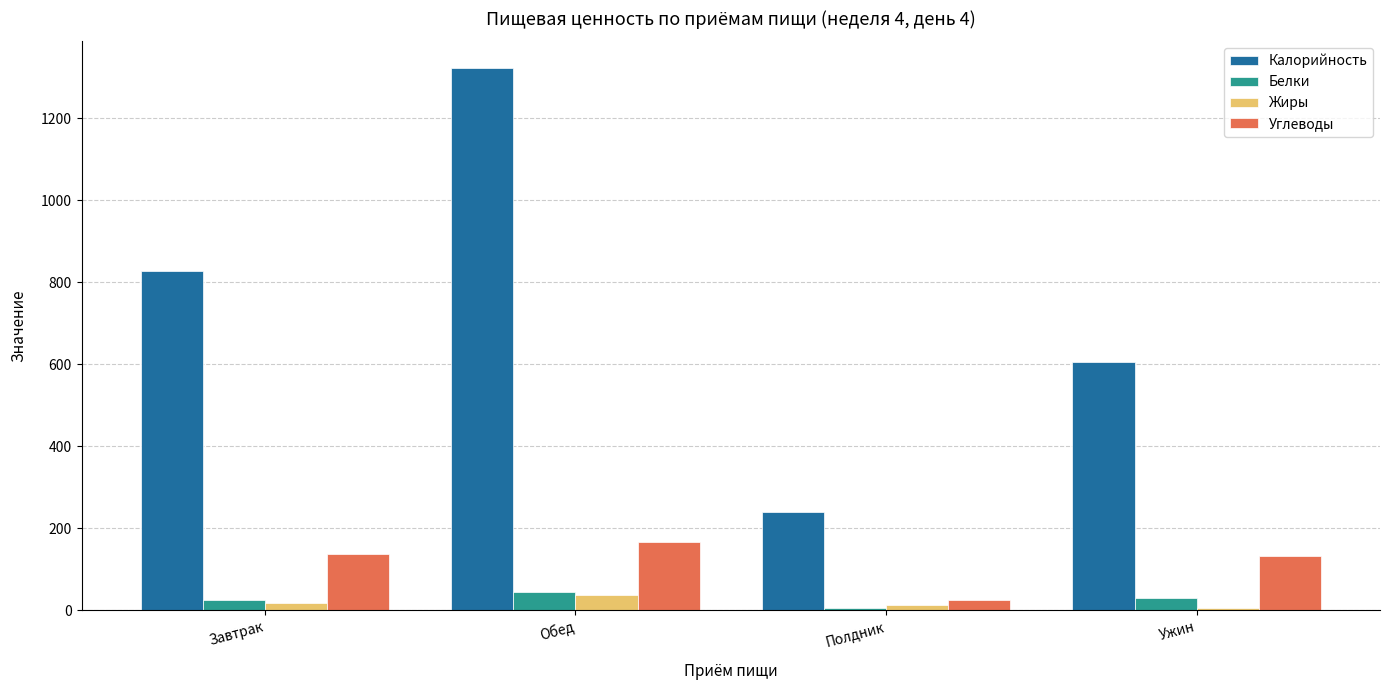

At how many categories does at least one series exceed 1164?

1